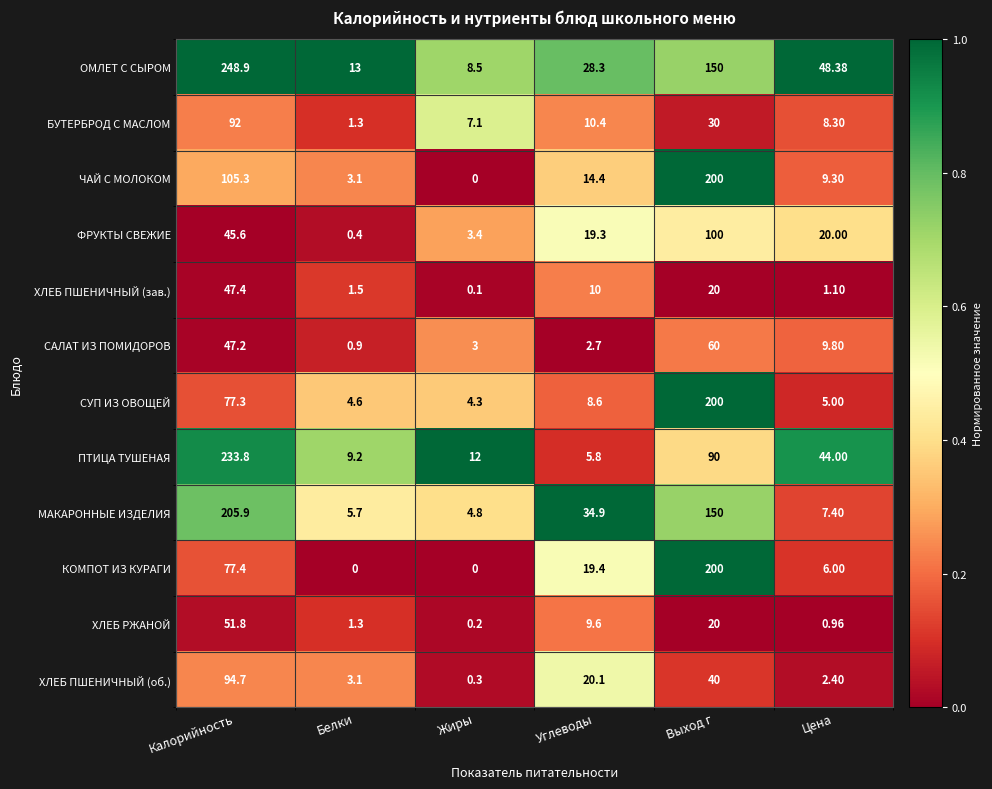

Is the value of САЛАТ ИЗ ПОМИДОРОВ at Цена greater than the value of БУТЕРБРОД С МАСЛОМ at Цена?

Yes